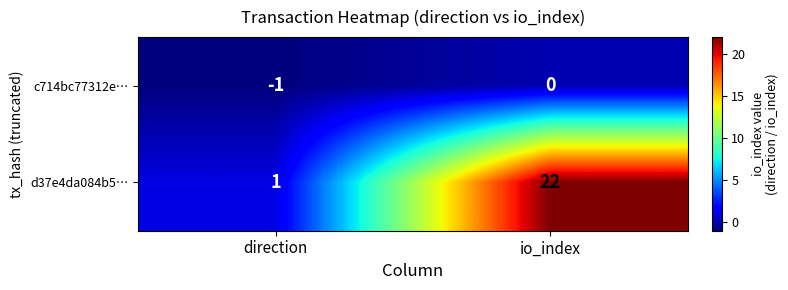

The value of d37e4da084b5… at io_index is 22. True or false?

True